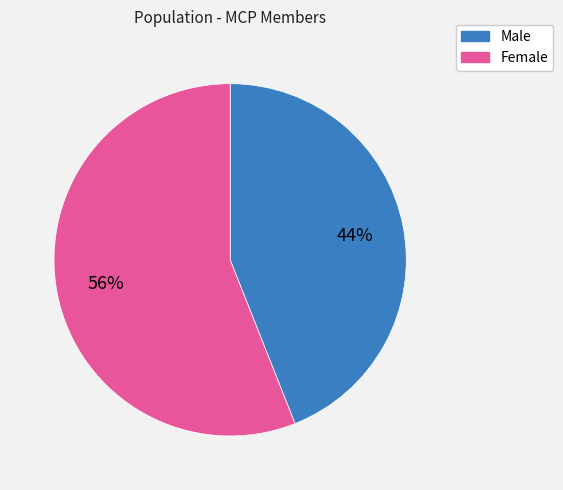

How many slices are in this pie chart?

2